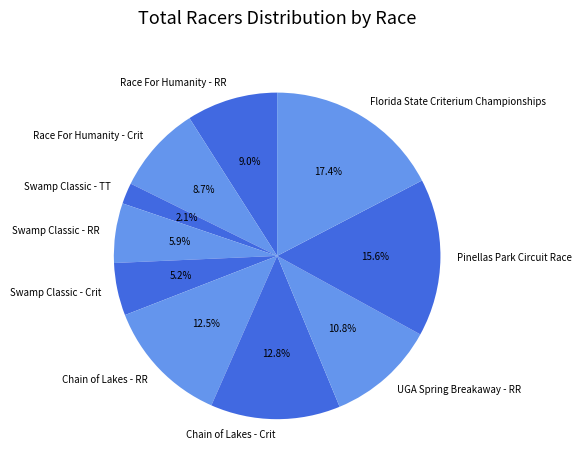

To the nearest percent, what is the average slice percentage?

10%